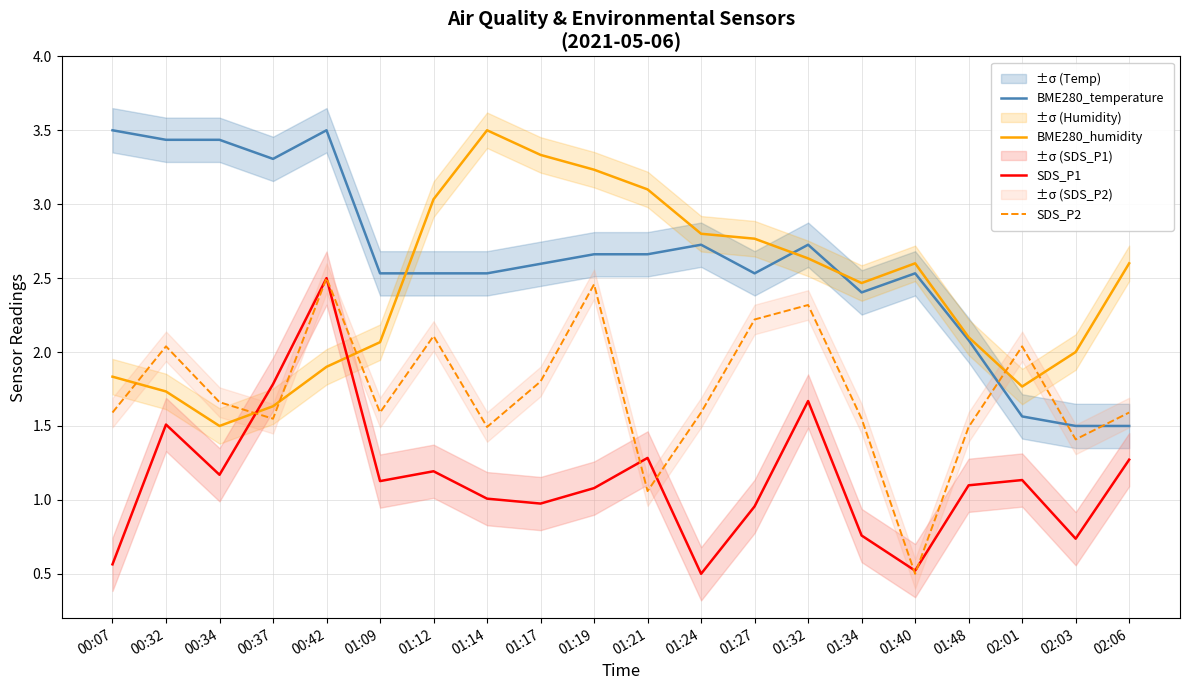

How many distinct data groups are displayed?

4